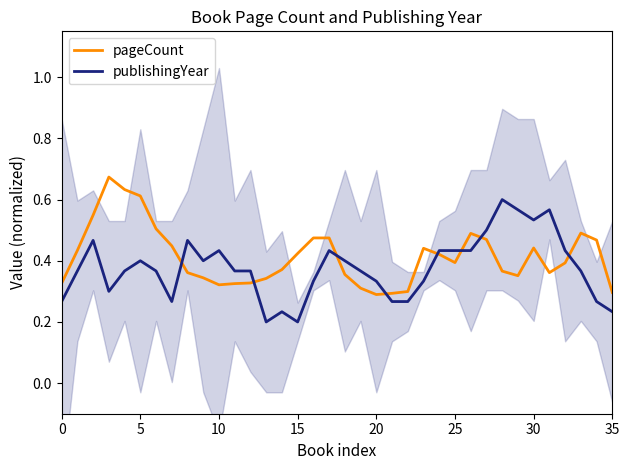

Count the pageCount values in the range 0 to 1.

36